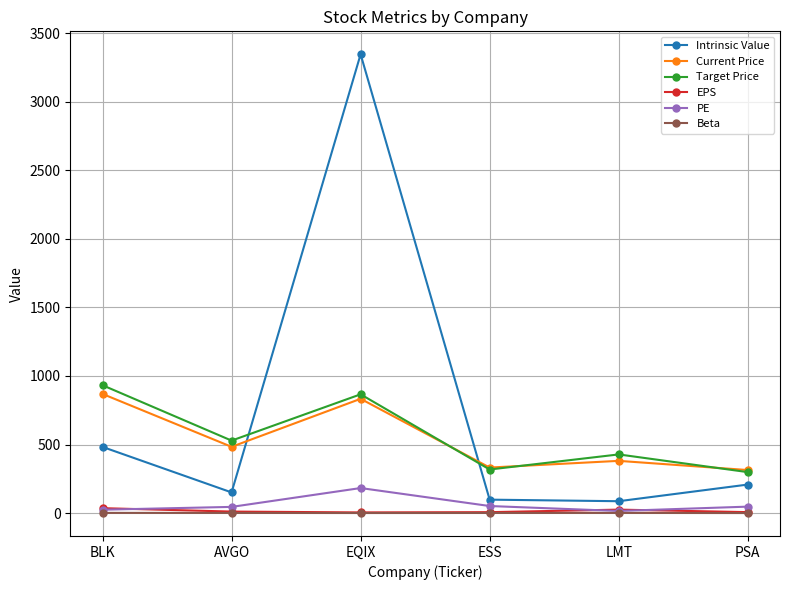

How many lines are shown in the chart?

6